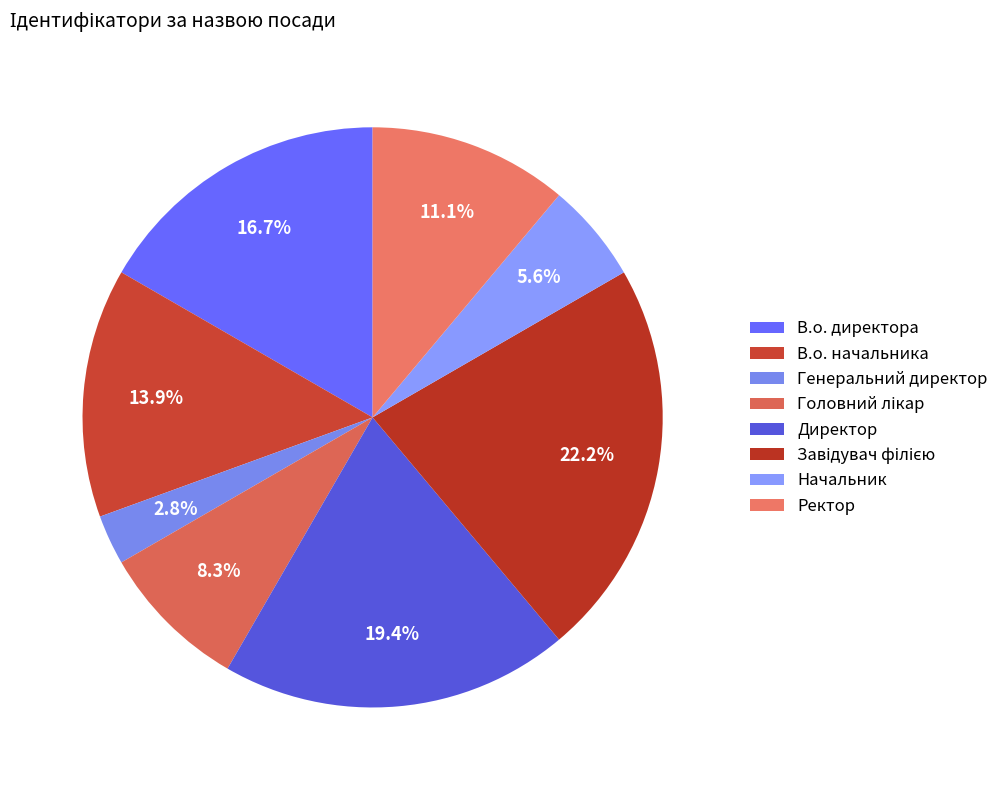

What percentage is the Генеральний директор slice, to the nearest percent?

3%